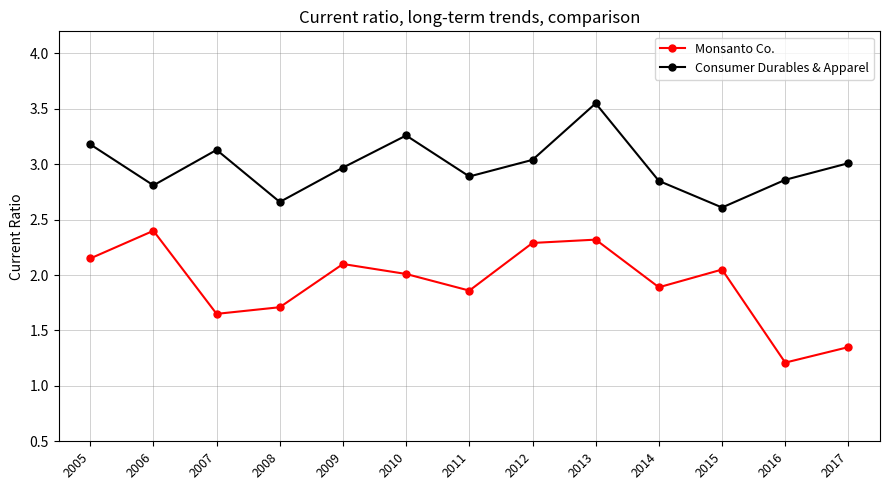

What is the value of the Consumer Durables & Apparel point at the 2nd from the left?

2.8